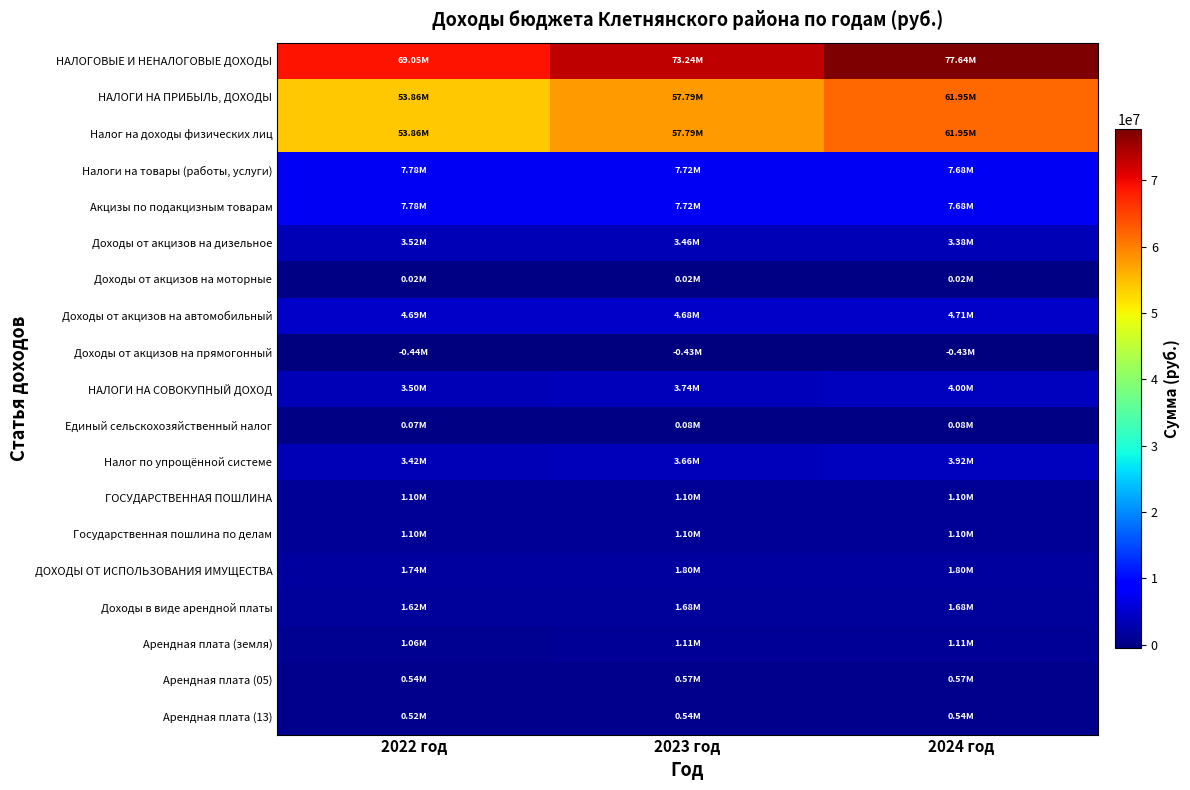

Reading left to right, what are all the values shown in this chart?

НАЛОГОВЫЕ И НЕНАЛОГОВЫЕ ДОХОДЫ: 2022 год=69054600	2023 год=73239400	2024 год=77635600
НАЛОГИ НА ПРИБЫЛЬ, ДОХОДЫ: 2022 год=53864000	2023 год=57790000	2024 год=61947000
Налог на доходы физических лиц: 2022 год=53864000	2023 год=57790000	2024 год=61947000
Налоги на товары (работы, услуги): 2022 год=7783600	2023 год=7722400	2024 год=7681300
Акцизы по подакцизным товарам: 2022 год=7783600	2023 год=7722400	2024 год=7681300
Доходы от акцизов на дизельное: 2022 год=3519200	2023 год=3455000	2024 год=3382000
Доходы от акцизов на моторные: 2022 год=19500	2023 год=19300	2024 год=19500
Доходы от акцизов на автомобильный: 2022 год=4686200	2023 год=4676200	2024 год=4713800
Доходы от акцизов на прямогонный: 2022 год=-441300	2023 год=-428100	2024 год=-434000
НАЛОГИ НА СОВОКУПНЫЙ ДОХОД: 2022 год=3495000	2023 год=3740000	2024 год=4001000
Единый сельскохозяйственный налог: 2022 год=71000	2023 год=76000	2024 год=81000
Налог по упрощённой системе: 2022 год=3424000	2023 год=3664000	2024 год=3920000
ГОСУДАРСТВЕННАЯ ПОШЛИНА: 2022 год=1100000	2023 год=1100000	2024 год=1100000
Государственная пошлина по делам: 2022 год=1100000	2023 год=1100000	2024 год=1100000
ДОХОДЫ ОТ ИСПОЛЬЗОВАНИЯ ИМУЩЕСТВА: 2022 год=1738700	2023 год=1795700	2024 год=1799000
Доходы в виде арендной платы: 2022 год=1618000	2023 год=1675000	2024 год=1679000
Арендная плата (земля): 2022 год=1057000	2023 год=1110000	2024 год=1110000
Арендная плата (05): 2022 год=538000	2023 год=569000	2024 год=569000
Арендная плата (13): 2022 год=519000	2023 год=541000	2024 год=541000